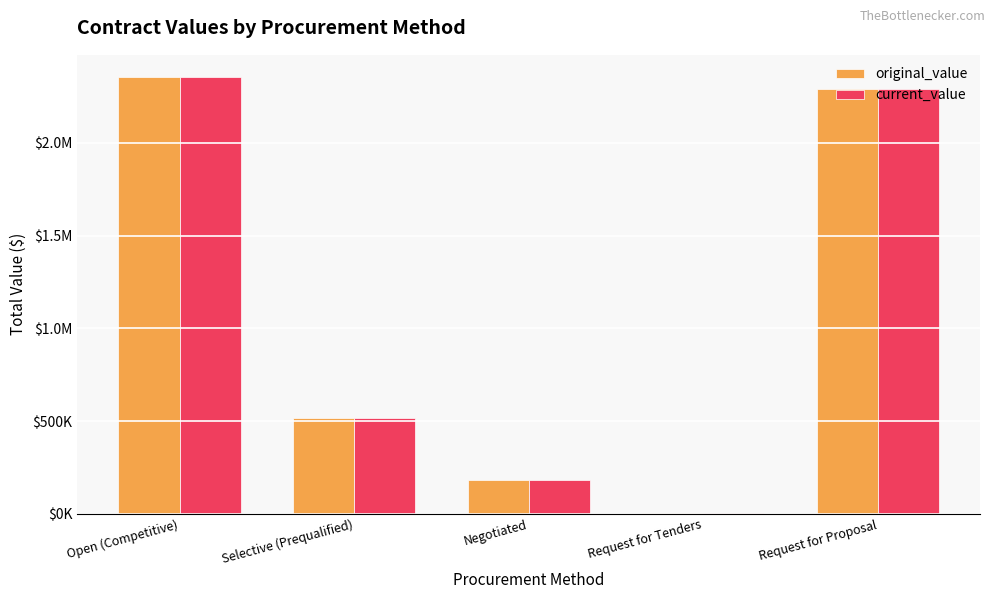

What is the difference between the second highest and second lowest values in the current_value series?

2108368.0